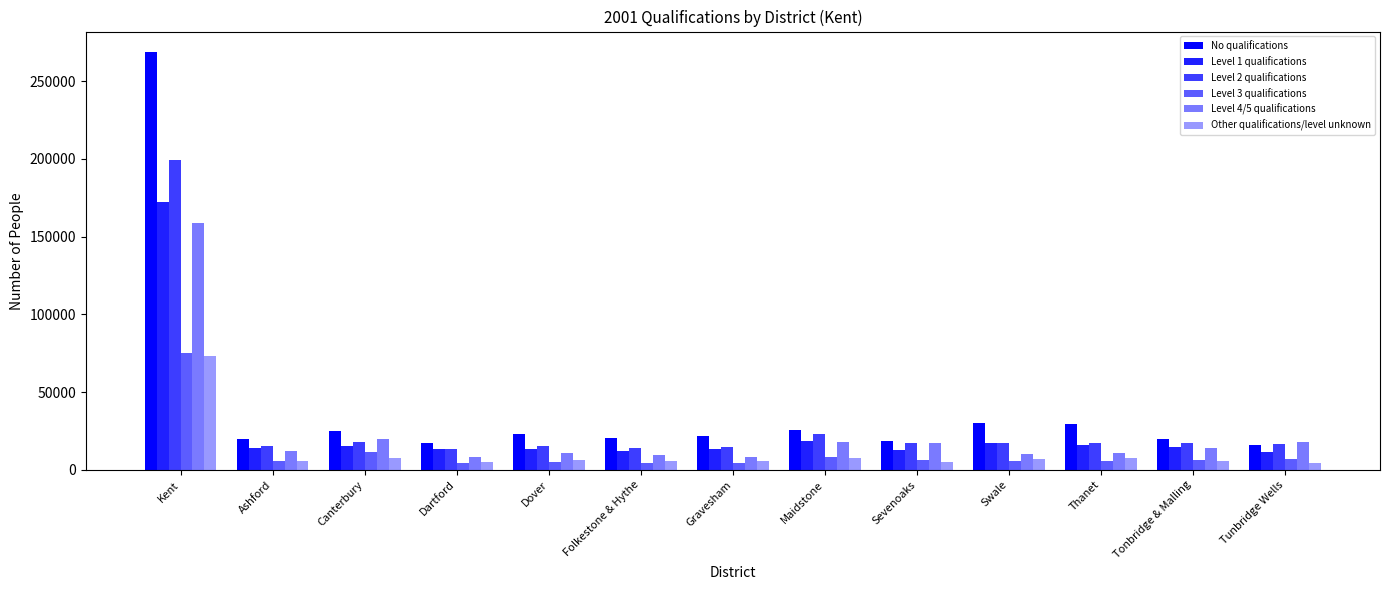

Where is Level 1 qualifications nearest to the value 92070?

Maidstone